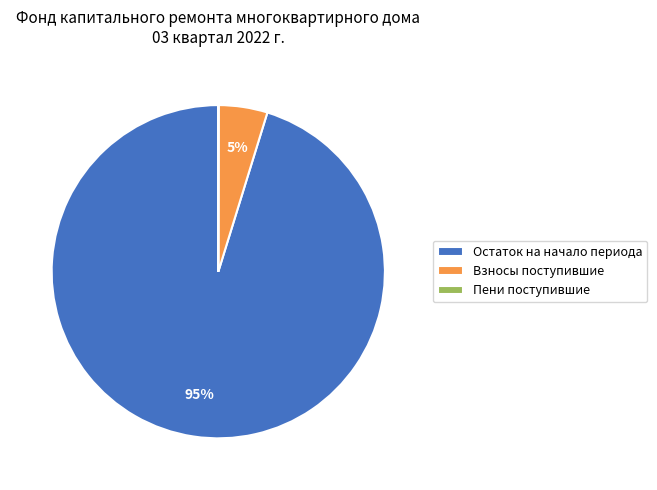

To the nearest percent, what is the difference between the largest and smallest slice percentages?

95%